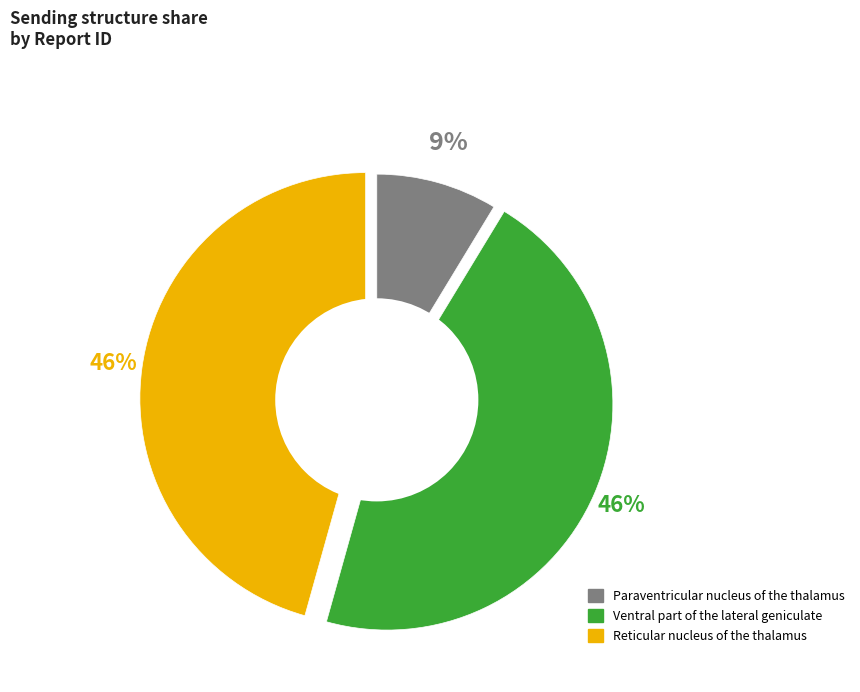

To the nearest percent, what percentage of the pie is Ventral part of the lateral geniculate?

46%